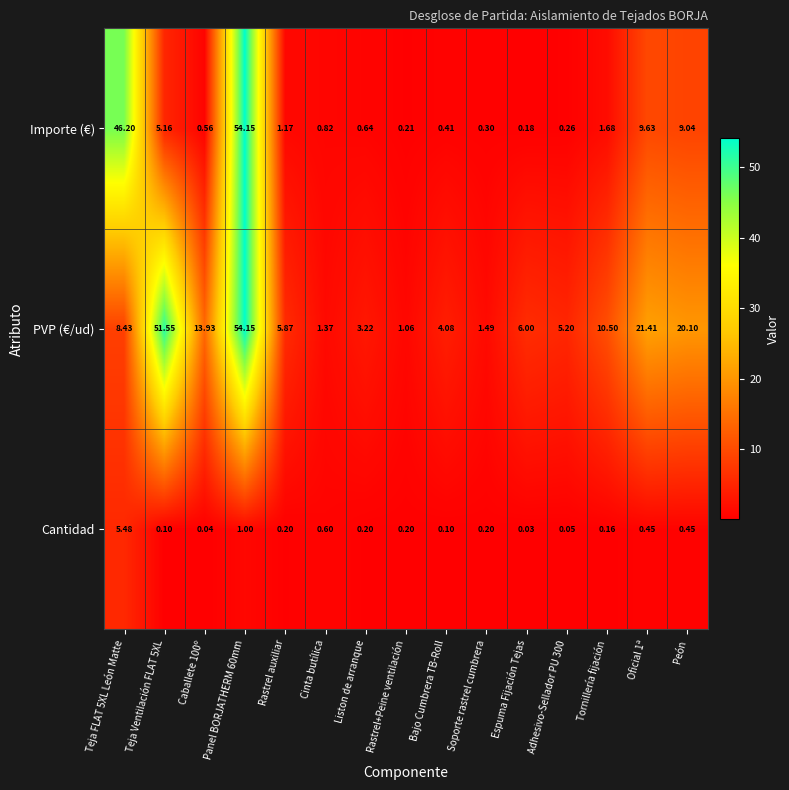

At which category does the chart reach its minimum across all series?

Espuma Fijación Tejas